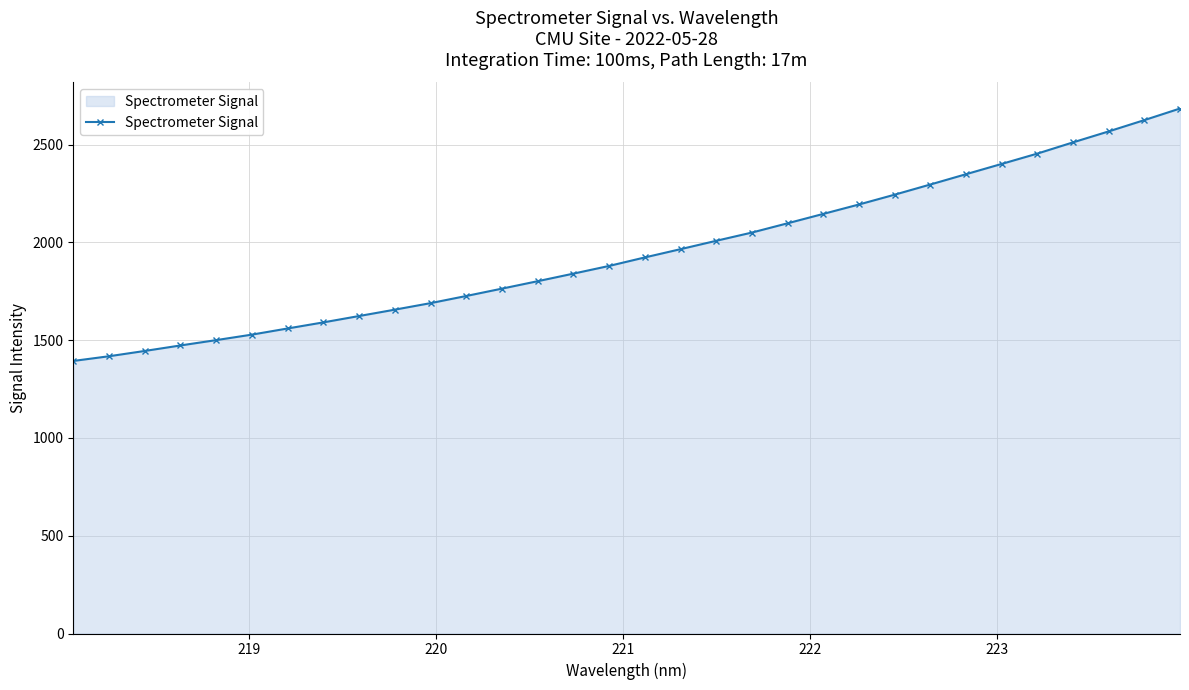

What is the value of the 17th point from the left?

1922.9